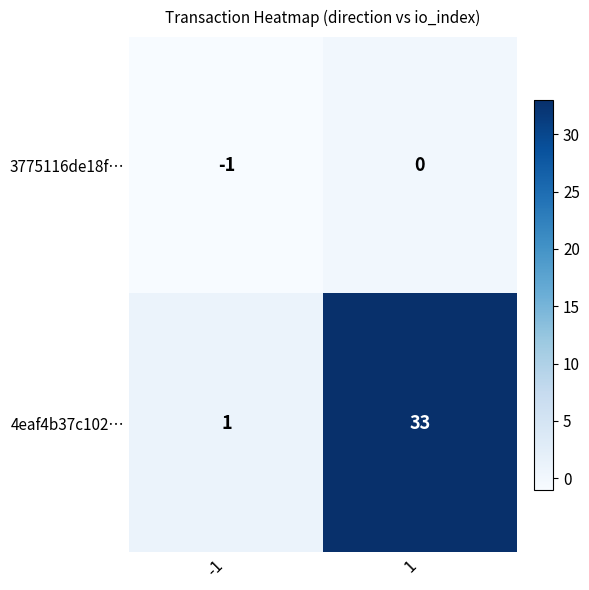

At 1, list the series in order from largest to smallest.

4eaf4b37c102…, 3775116de18f…